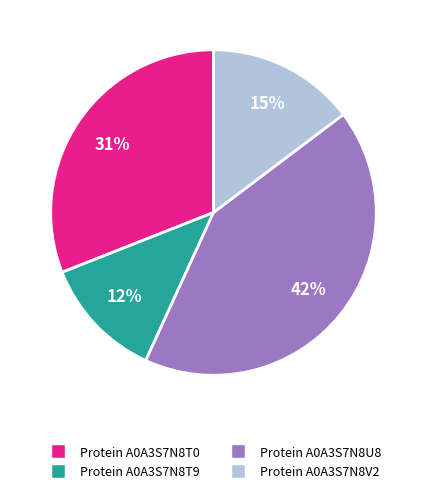

Does any single category account for the majority?

No